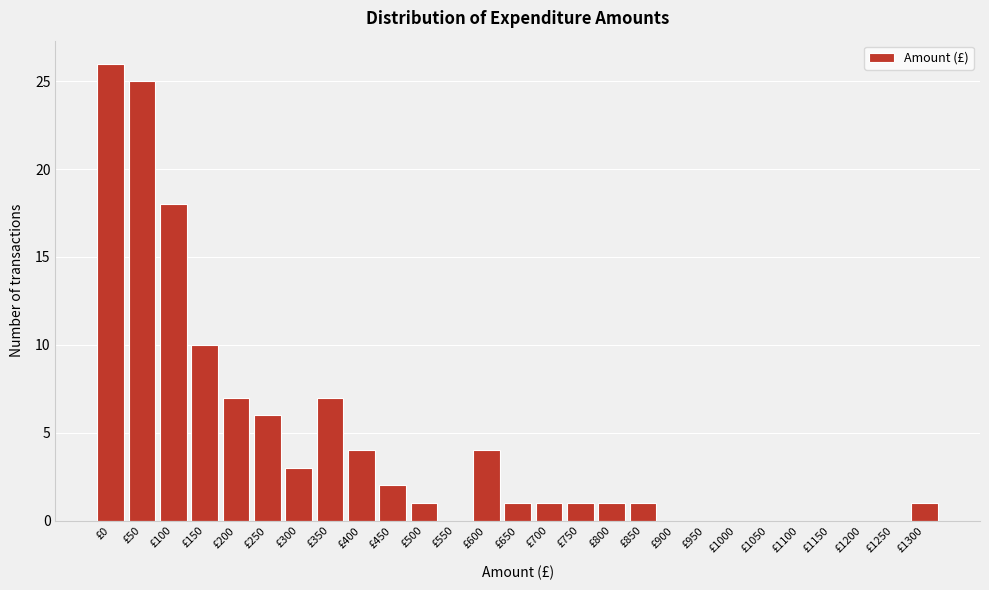

Reading right to left, transcribe all the data shown in this chart.

£1300=1	£1250=0	£1200=0	£1150=0	£1100=0	£1050=0	£1000=0	£950=0	£900=0	£850=1	£800=1	£750=1	£700=1	£650=1	£600=4	£550=0	£500=1	£450=2	£400=4	£350=7	£300=3	£250=6	£200=7	£150=10	£100=18	£50=25	£0=26